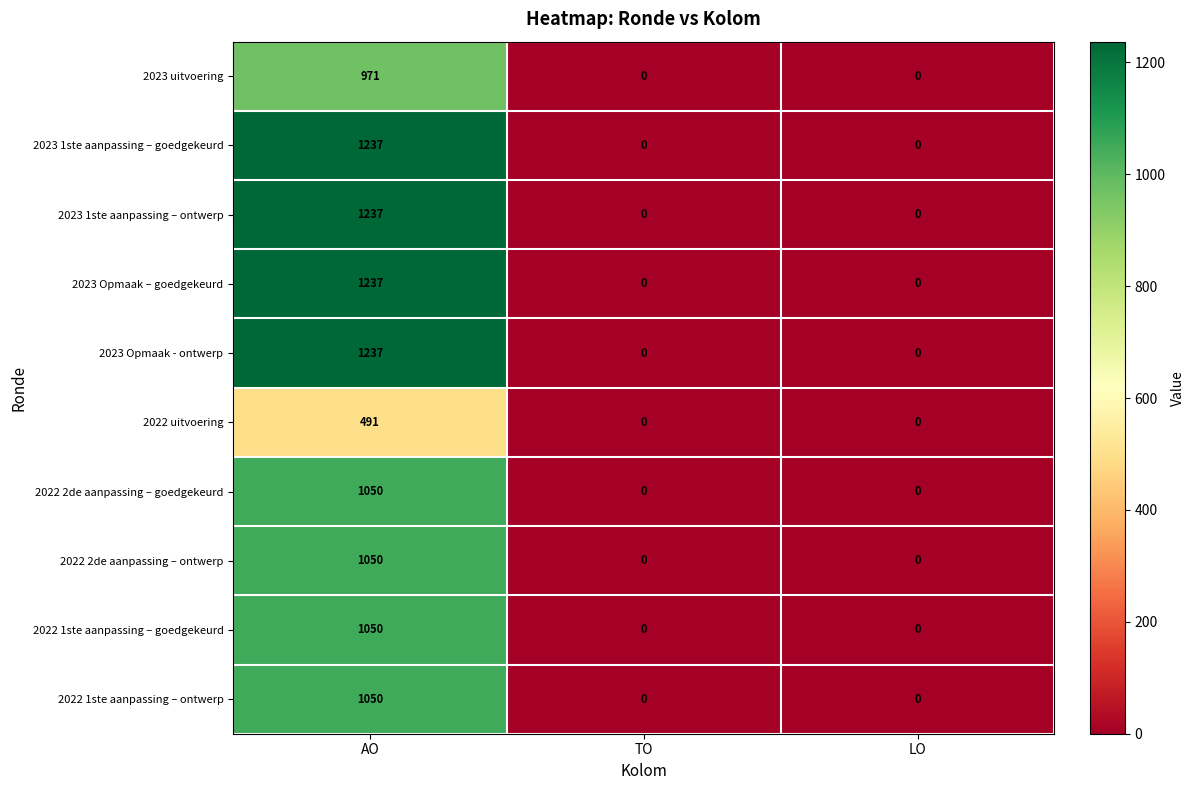

At which category is the sum across all series the highest?

AO